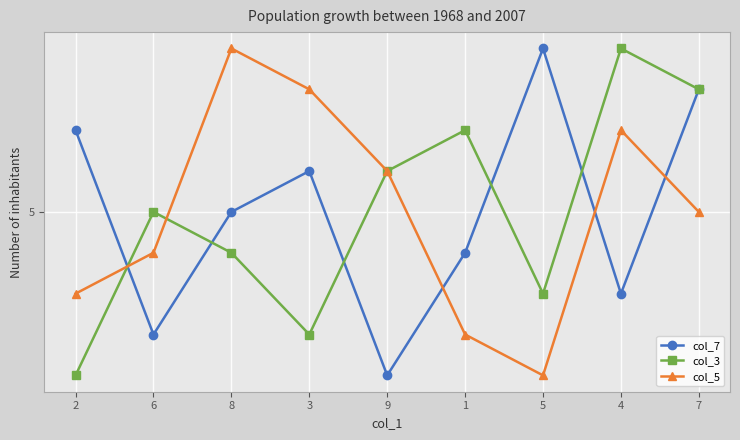

At which label is col_7 closest to 5?

8